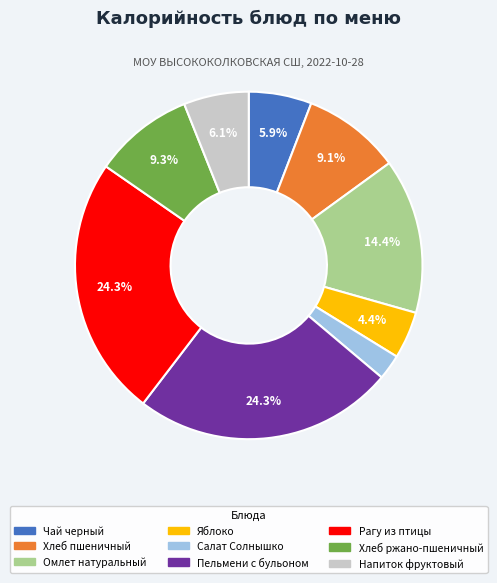

Is there any slice that represents more than half of the pie?

No